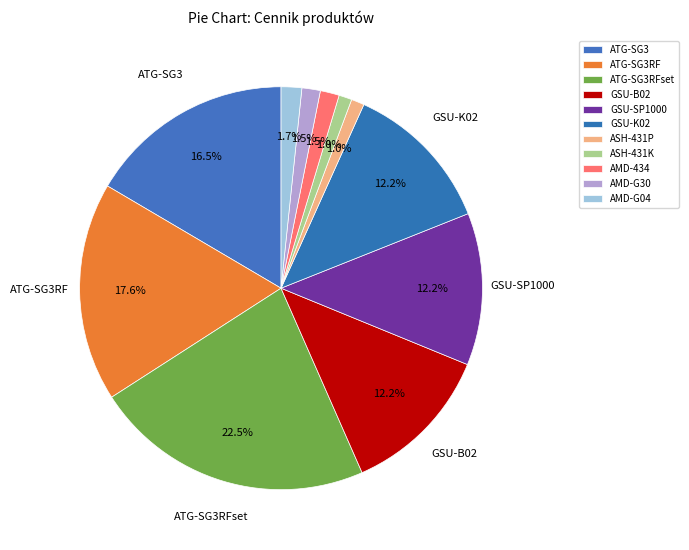

Is it true that ASH-431P is 13% of the pie?

False